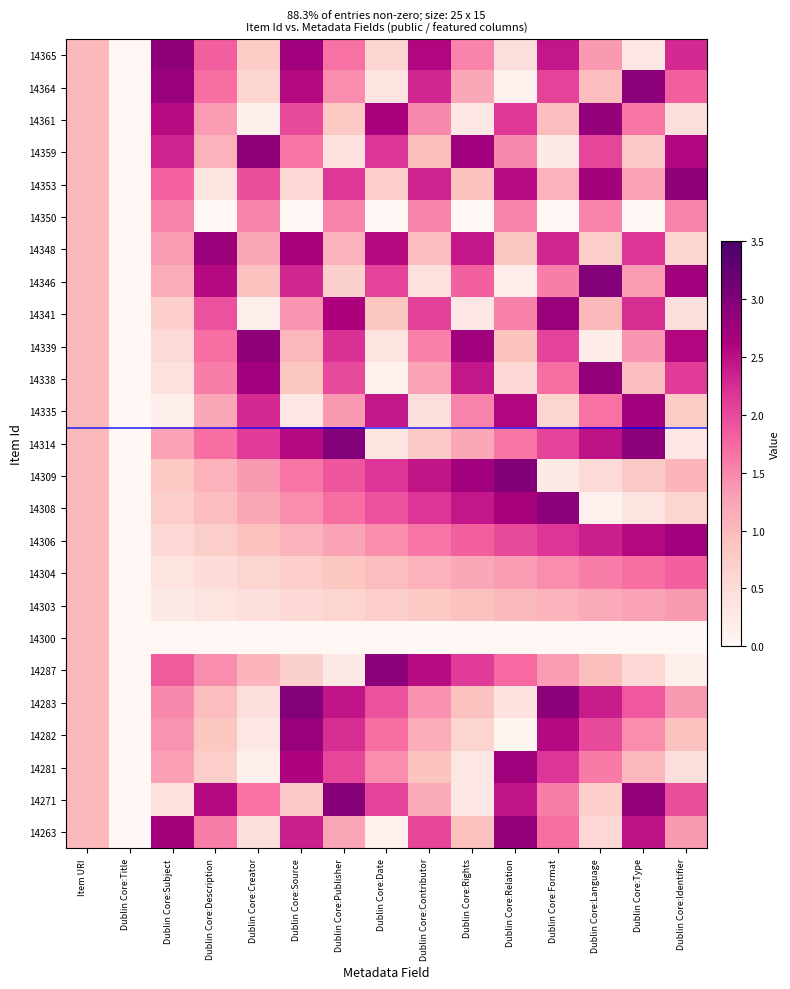

Reading left to right, list all the values displayed in this chart.

14365: Item URI=1.0	Dublin Core:Title=0.0	Dublin Core:Subject=2.9	Dublin Core:Description=1.8	Dublin Core:Creator=0.8	Dublin Core:Source=2.7	Dublin Core:Publisher=1.7	Dublin Core:Date=0.6	Dublin Core:Contributor=2.6	Dublin Core:Rights=1.5	Dublin Core:Relation=0.5	Dublin Core:Format=2.4	Dublin Core:Language=1.4	Dublin Core:Type=0.3	Dublin Core:Identifier=2.3
14364: Item URI=1.0	Dublin Core:Title=0.0	Dublin Core:Subject=2.8	Dublin Core:Description=1.7	Dublin Core:Creator=0.6	Dublin Core:Source=2.5	Dublin Core:Publisher=1.4	Dublin Core:Date=0.4	Dublin Core:Contributor=2.3	Dublin Core:Rights=1.2	Dublin Core:Relation=0.1	Dublin Core:Format=2.1	Dublin Core:Language=1.0	Dublin Core:Type=2.9	Dublin Core:Identifier=1.8
14361: Item URI=1.0	Dublin Core:Title=0.0	Dublin Core:Subject=2.5	Dublin Core:Description=1.3	Dublin Core:Creator=0.1	Dublin Core:Source=2.0	Dublin Core:Publisher=0.8	Dublin Core:Date=2.7	Dublin Core:Contributor=1.5	Dublin Core:Rights=0.3	Dublin Core:Relation=2.1	Dublin Core:Format=1.0	Dublin Core:Language=2.8	Dublin Core:Type=1.6	Dublin Core:Identifier=0.5
14359: Item URI=1.0	Dublin Core:Title=0.0	Dublin Core:Subject=2.3	Dublin Core:Description=1.1	Dublin Core:Creator=2.9	Dublin Core:Source=1.6	Dublin Core:Publisher=0.4	Dublin Core:Date=2.2	Dublin Core:Contributor=0.9	Dublin Core:Rights=2.7	Dublin Core:Relation=1.5	Dublin Core:Format=0.2	Dublin Core:Language=2.0	Dublin Core:Type=0.8	Dublin Core:Identifier=2.6
14353: Item URI=1.0	Dublin Core:Title=0.0	Dublin Core:Subject=1.8	Dublin Core:Description=0.4	Dublin Core:Creator=2.0	Dublin Core:Source=0.6	Dublin Core:Publisher=2.1	Dublin Core:Date=0.7	Dublin Core:Contributor=2.3	Dublin Core:Rights=0.9	Dublin Core:Relation=2.5	Dublin Core:Format=1.1	Dublin Core:Language=2.7	Dublin Core:Type=1.3	Dublin Core:Identifier=2.9
14350: Item URI=1.0	Dublin Core:Title=0.0	Dublin Core:Subject=1.5	Dublin Core:Description=0.0	Dublin Core:Creator=1.5	Dublin Core:Source=0.0	Dublin Core:Publisher=1.5	Dublin Core:Date=0.0	Dublin Core:Contributor=1.5	Dublin Core:Rights=0.0	Dublin Core:Relation=1.5	Dublin Core:Format=0.0	Dublin Core:Language=1.5	Dublin Core:Type=0.0	Dublin Core:Identifier=1.5
14348: Item URI=1.0	Dublin Core:Title=0.0	Dublin Core:Subject=1.3	Dublin Core:Description=2.8	Dublin Core:Creator=1.2	Dublin Core:Source=2.7	Dublin Core:Publisher=1.1	Dublin Core:Date=2.5	Dublin Core:Contributor=1.0	Dublin Core:Rights=2.4	Dublin Core:Relation=0.8	Dublin Core:Format=2.3	Dublin Core:Language=0.7	Dublin Core:Type=2.2	Dublin Core:Identifier=0.6
14346: Item URI=1.0	Dublin Core:Title=0.0	Dublin Core:Subject=1.1	Dublin Core:Description=2.5	Dublin Core:Creator=0.9	Dublin Core:Source=2.3	Dublin Core:Publisher=0.7	Dublin Core:Date=2.1	Dublin Core:Contributor=0.4	Dublin Core:Rights=1.8	Dublin Core:Relation=0.2	Dublin Core:Format=1.6	Dublin Core:Language=3.0	Dublin Core:Type=1.3	Dublin Core:Identifier=2.7
14341: Item URI=1.0	Dublin Core:Title=0.0	Dublin Core:Subject=0.7	Dublin Core:Description=1.9	Dublin Core:Creator=0.1	Dublin Core:Source=1.4	Dublin Core:Publisher=2.6	Dublin Core:Date=0.8	Dublin Core:Contributor=2.1	Dublin Core:Rights=0.3	Dublin Core:Relation=1.6	Dublin Core:Format=2.8	Dublin Core:Language=1.0	Dublin Core:Type=2.2	Dublin Core:Identifier=0.5
14339: Item URI=1.0	Dublin Core:Title=0.0	Dublin Core:Subject=0.5	Dublin Core:Description=1.7	Dublin Core:Creator=2.9	Dublin Core:Source=1.0	Dublin Core:Publisher=2.2	Dublin Core:Date=0.4	Dublin Core:Contributor=1.6	Dublin Core:Rights=2.7	Dublin Core:Relation=0.9	Dublin Core:Format=2.1	Dublin Core:Language=0.2	Dublin Core:Type=1.4	Dublin Core:Identifier=2.6
14338: Item URI=1.0	Dublin Core:Title=0.0	Dublin Core:Subject=0.4	Dublin Core:Description=1.6	Dublin Core:Creator=2.7	Dublin Core:Source=0.8	Dublin Core:Publisher=2.0	Dublin Core:Date=0.1	Dublin Core:Contributor=1.3	Dublin Core:Rights=2.4	Dublin Core:Relation=0.6	Dublin Core:Format=1.7	Dublin Core:Language=2.9	Dublin Core:Type=1.0	Dublin Core:Identifier=2.1
14335: Item URI=1.0	Dublin Core:Title=0.0	Dublin Core:Subject=0.1	Dublin Core:Description=1.2	Dublin Core:Creator=2.3	Dublin Core:Source=0.3	Dublin Core:Publisher=1.4	Dublin Core:Date=2.4	Dublin Core:Contributor=0.5	Dublin Core:Rights=1.5	Dublin Core:Relation=2.6	Dublin Core:Format=0.6	Dublin Core:Language=1.7	Dublin Core:Type=2.7	Dublin Core:Identifier=0.8
14314: Item URI=1.0	Dublin Core:Title=0.0	Dublin Core:Subject=1.3	Dublin Core:Description=1.7	Dublin Core:Creator=2.1	Dublin Core:Source=2.5	Dublin Core:Publisher=3.0	Dublin Core:Date=0.4	Dublin Core:Contributor=0.8	Dublin Core:Rights=1.2	Dublin Core:Relation=1.6	Dublin Core:Format=2.1	Dublin Core:Language=2.5	Dublin Core:Type=2.9	Dublin Core:Identifier=0.3
14309: Item URI=1.0	Dublin Core:Title=0.0	Dublin Core:Subject=0.8	Dublin Core:Description=1.1	Dublin Core:Creator=1.4	Dublin Core:Source=1.6	Dublin Core:Publisher=1.9	Dublin Core:Date=2.2	Dublin Core:Contributor=2.5	Dublin Core:Rights=2.7	Dublin Core:Relation=3.0	Dublin Core:Format=0.2	Dublin Core:Language=0.5	Dublin Core:Type=0.8	Dublin Core:Identifier=1.1
14308: Item URI=1.0	Dublin Core:Title=0.0	Dublin Core:Subject=0.7	Dublin Core:Description=1.0	Dublin Core:Creator=1.2	Dublin Core:Source=1.4	Dublin Core:Publisher=1.7	Dublin Core:Date=1.9	Dublin Core:Contributor=2.2	Dublin Core:Rights=2.4	Dublin Core:Relation=2.7	Dublin Core:Format=2.9	Dublin Core:Language=0.1	Dublin Core:Type=0.4	Dublin Core:Identifier=0.6
14306: Item URI=1.0	Dublin Core:Title=0.0	Dublin Core:Subject=0.6	Dublin Core:Description=0.7	Dublin Core:Creator=0.9	Dublin Core:Source=1.1	Dublin Core:Publisher=1.3	Dublin Core:Date=1.4	Dublin Core:Contributor=1.6	Dublin Core:Rights=1.8	Dublin Core:Relation=2.0	Dublin Core:Format=2.2	Dublin Core:Language=2.4	Dublin Core:Type=2.5	Dublin Core:Identifier=2.7
14304: Item URI=1.0	Dublin Core:Title=0.0	Dublin Core:Subject=0.4	Dublin Core:Description=0.5	Dublin Core:Creator=0.6	Dublin Core:Source=0.7	Dublin Core:Publisher=0.8	Dublin Core:Date=1.0	Dublin Core:Contributor=1.1	Dublin Core:Rights=1.2	Dublin Core:Relation=1.3	Dublin Core:Format=1.4	Dublin Core:Language=1.6	Dublin Core:Type=1.7	Dublin Core:Identifier=1.8
14303: Item URI=1.0	Dublin Core:Title=0.0	Dublin Core:Subject=0.3	Dublin Core:Description=0.4	Dublin Core:Creator=0.5	Dublin Core:Source=0.6	Dublin Core:Publisher=0.6	Dublin Core:Date=0.7	Dublin Core:Contributor=0.8	Dublin Core:Rights=0.9	Dublin Core:Relation=1.0	Dublin Core:Format=1.1	Dublin Core:Language=1.2	Dublin Core:Type=1.3	Dublin Core:Identifier=1.4
14300: Item URI=1.0	Dublin Core:Title=0.0	Dublin Core:Subject=0.0	Dublin Core:Description=0.0	Dublin Core:Creator=0.0	Dublin Core:Source=0.0	Dublin Core:Publisher=0.0	Dublin Core:Date=0.0	Dublin Core:Contributor=0.0	Dublin Core:Rights=0.0	Dublin Core:Relation=0.0	Dublin Core:Format=0.0	Dublin Core:Language=0.0	Dublin Core:Type=0.0	Dublin Core:Identifier=0.0
14287: Item URI=1.0	Dublin Core:Title=0.0	Dublin Core:Subject=1.9	Dublin Core:Description=1.4	Dublin Core:Creator=1.1	Dublin Core:Source=0.7	Dublin Core:Publisher=0.3	Dublin Core:Date=2.9	Dublin Core:Contributor=2.5	Dublin Core:Rights=2.1	Dublin Core:Relation=1.7	Dublin Core:Format=1.3	Dublin Core:Language=0.9	Dublin Core:Type=0.6	Dublin Core:Identifier=0.1
14283: Item URI=1.0	Dublin Core:Title=0.0	Dublin Core:Subject=1.5	Dublin Core:Description=1.0	Dublin Core:Creator=0.5	Dublin Core:Source=3.0	Dublin Core:Publisher=2.5	Dublin Core:Date=1.9	Dublin Core:Contributor=1.4	Dublin Core:Rights=0.9	Dublin Core:Relation=0.4	Dublin Core:Format=2.9	Dublin Core:Language=2.4	Dublin Core:Type=1.9	Dublin Core:Identifier=1.4
14282: Item URI=1.0	Dublin Core:Title=0.0	Dublin Core:Subject=1.4	Dublin Core:Description=0.8	Dublin Core:Creator=0.3	Dublin Core:Source=2.8	Dublin Core:Publisher=2.2	Dublin Core:Date=1.7	Dublin Core:Contributor=1.1	Dublin Core:Rights=0.6	Dublin Core:Relation=0.1	Dublin Core:Format=2.5	Dublin Core:Language=2.0	Dublin Core:Type=1.4	Dublin Core:Identifier=0.9
14281: Item URI=1.0	Dublin Core:Title=0.0	Dublin Core:Subject=1.3	Dublin Core:Description=0.7	Dublin Core:Creator=0.1	Dublin Core:Source=2.6	Dublin Core:Publisher=2.0	Dublin Core:Date=1.4	Dublin Core:Contributor=0.9	Dublin Core:Rights=0.3	Dublin Core:Relation=2.8	Dublin Core:Format=2.2	Dublin Core:Language=1.6	Dublin Core:Type=1.0	Dublin Core:Identifier=0.5
14271: Item URI=1.0	Dublin Core:Title=0.0	Dublin Core:Subject=0.4	Dublin Core:Description=2.5	Dublin Core:Creator=1.7	Dublin Core:Source=0.8	Dublin Core:Publisher=2.9	Dublin Core:Date=2.1	Dublin Core:Contributor=1.2	Dublin Core:Rights=0.3	Dublin Core:Relation=2.5	Dublin Core:Format=1.6	Dublin Core:Language=0.7	Dublin Core:Type=2.9	Dublin Core:Identifier=2.0
14263: Item URI=1.0	Dublin Core:Title=0.0	Dublin Core:Subject=2.7	Dublin Core:Description=1.6	Dublin Core:Creator=0.5	Dublin Core:Source=2.4	Dublin Core:Publisher=1.2	Dublin Core:Date=0.1	Dublin Core:Contributor=2.0	Dublin Core:Rights=0.9	Dublin Core:Relation=2.8	Dublin Core:Format=1.7	Dublin Core:Language=0.6	Dublin Core:Type=2.5	Dublin Core:Identifier=1.4